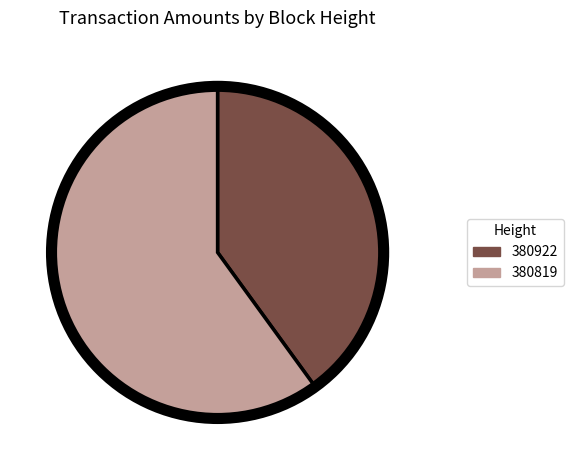

Which category has the smallest portion of the pie?

380922